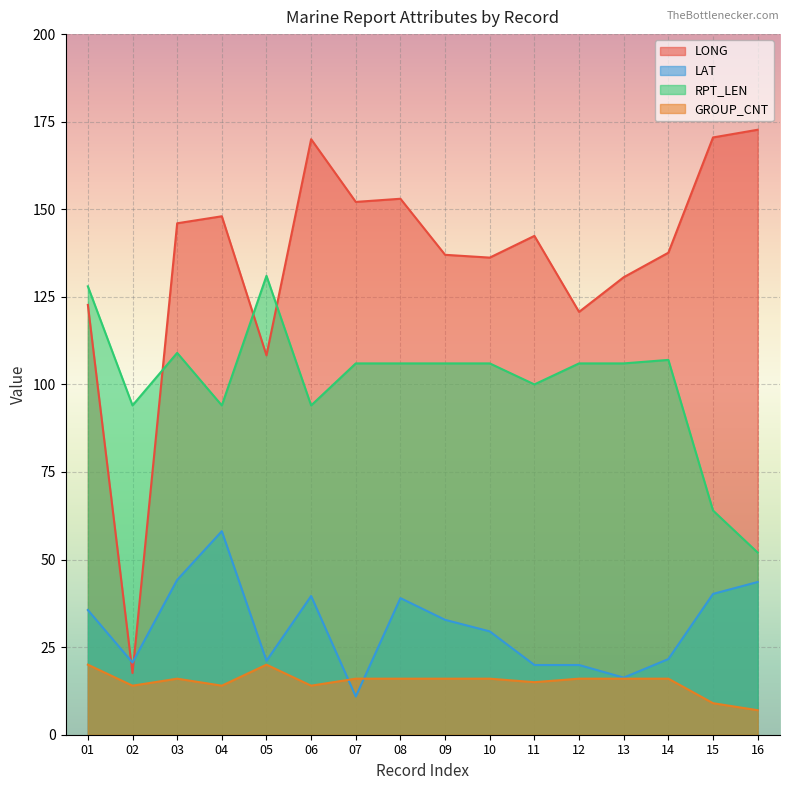

At which label does LONG first exceed 142?

03